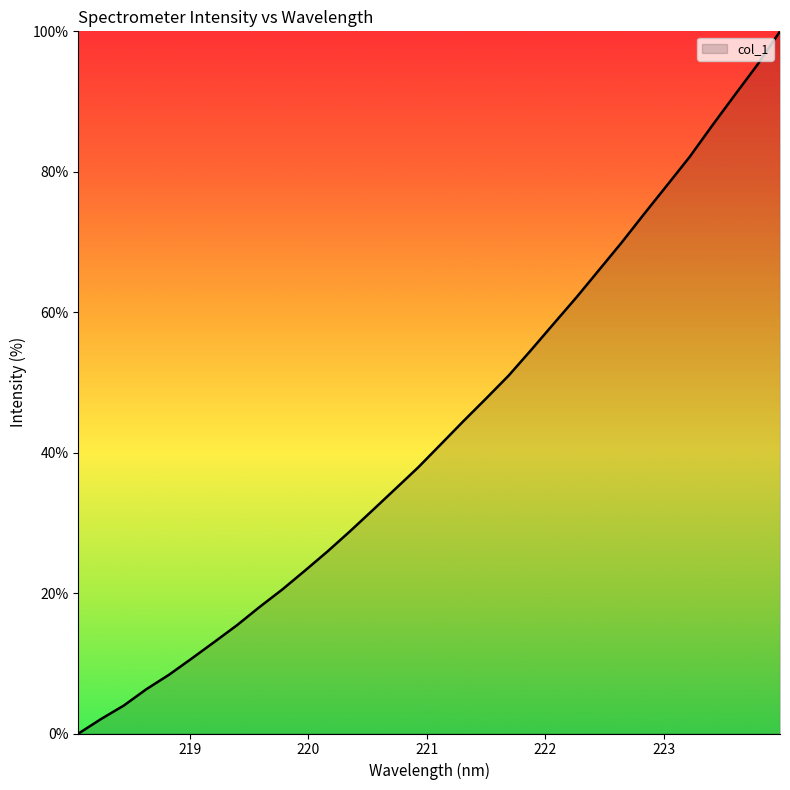

What is the maximum value shown in the chart?

100.0